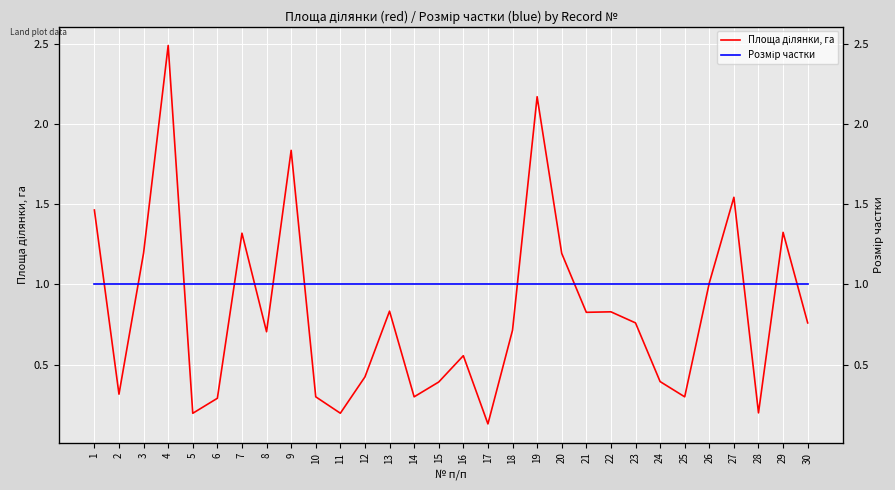

Rank the series by their maximum value, from lowest to highest.

Розмір частки, Площа ділянки, га